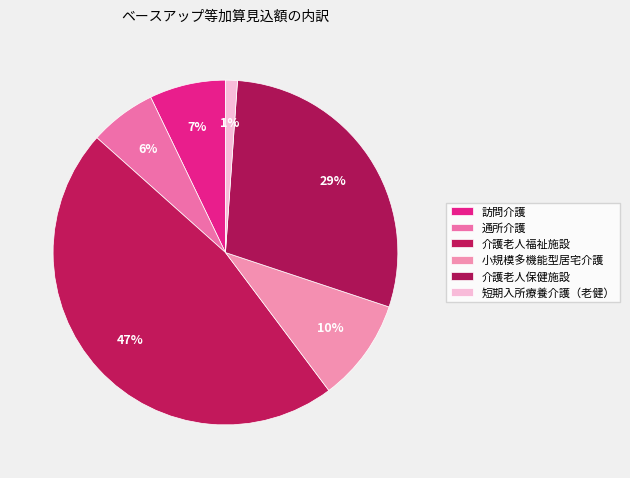

How many segments does this pie chart have?

6